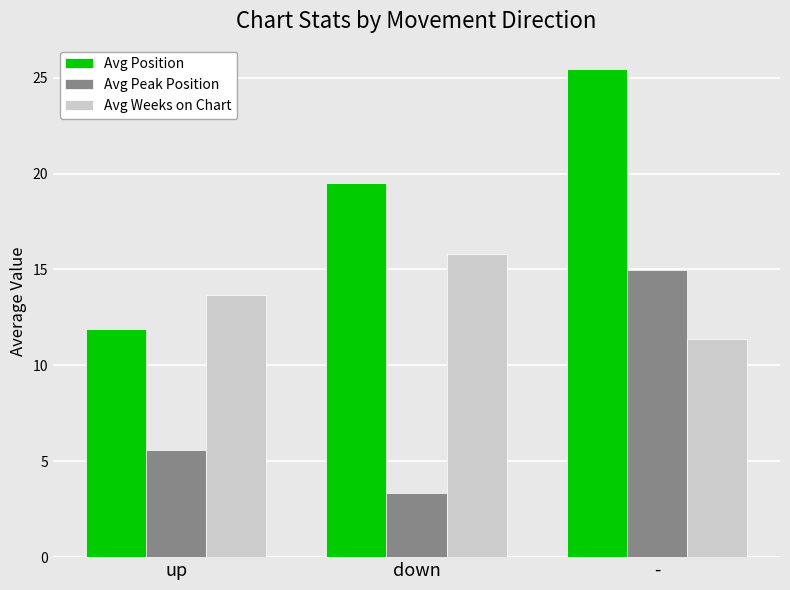

What is the average value of the Avg Position series?

19.0